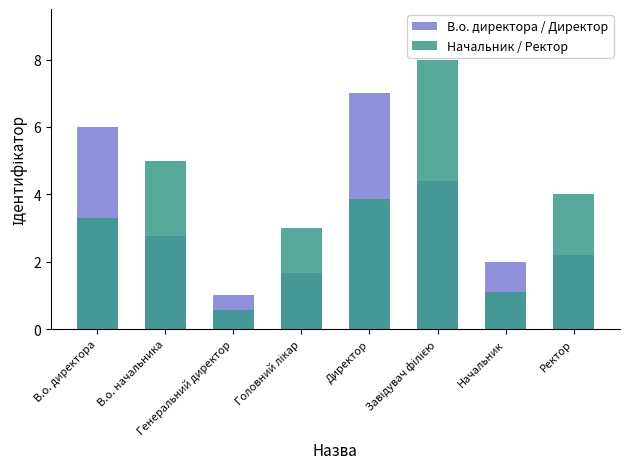

Reading left to right, transcribe all the data shown in this chart.

В.о. директора / Директор: В.о. директора=6.0	В.о. начальника=2.8	Генеральний директор=1.0	Головний лікар=1.7	Директор=7.0	Завідувач філією=4.4	Начальник=2.0	Ректор=2.2
Начальник / Ректор: В.о. директора=3.3	В.о. начальника=5.0	Генеральний директор=0.6	Головний лікар=3.0	Директор=3.9	Завідувач філією=8.0	Начальник=1.1	Ректор=4.0